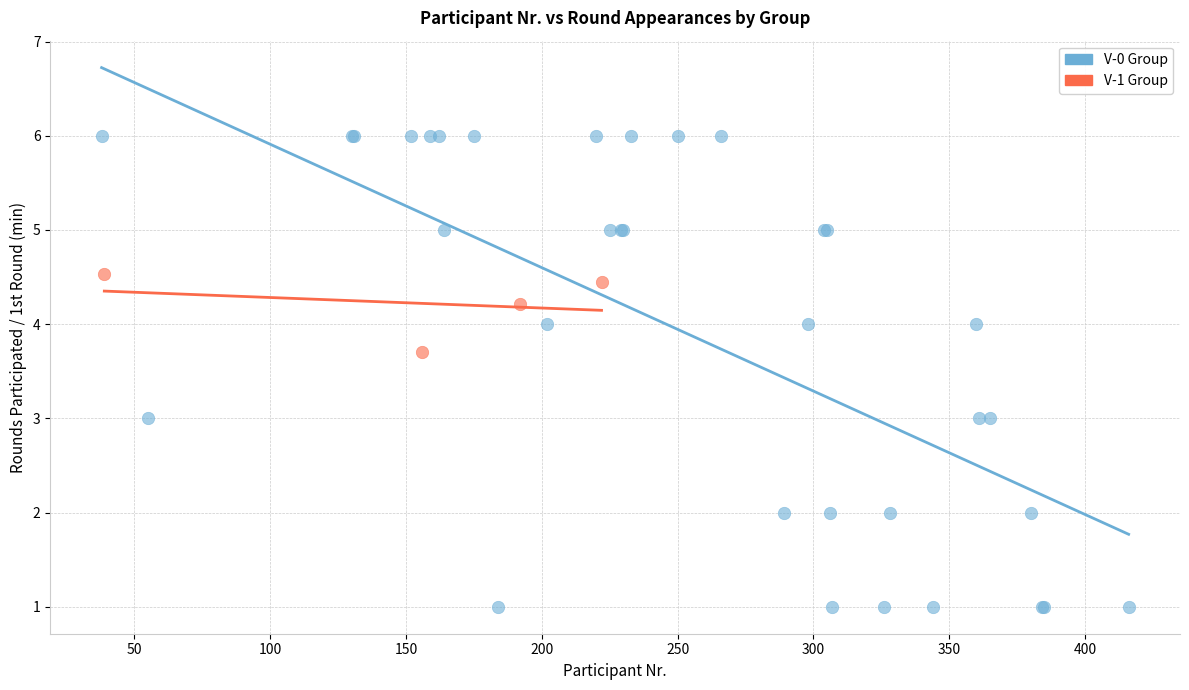

Which series has the widest spread of Y values?

V-0 Group